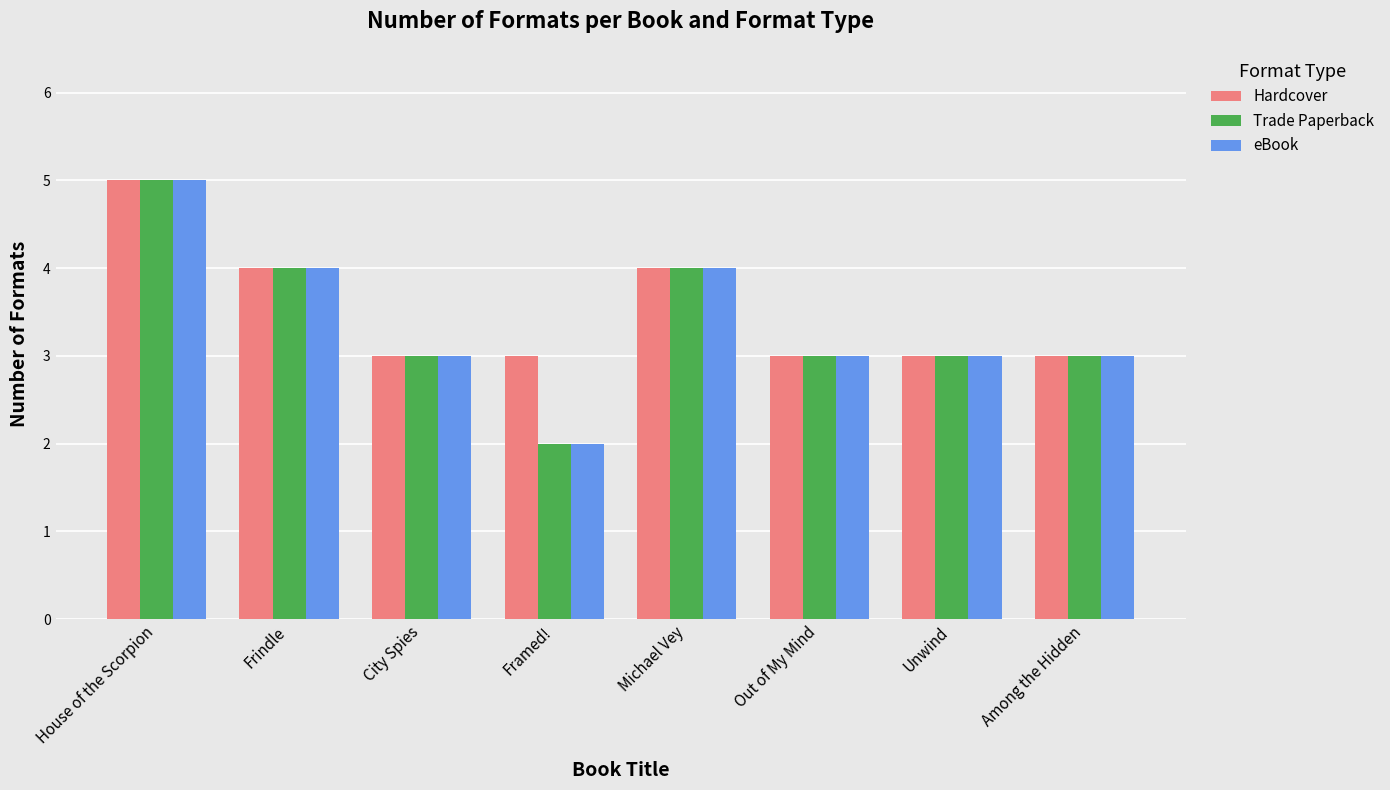

Reading right to left, extract all data points from this chart.

Hardcover: Among the Hidden=3	Unwind=3	Out of My Mind=3	Michael Vey=4	Framed!=3	City Spies=3	Frindle=4	House of the Scorpion=5
Trade Paperback: Among the Hidden=3	Unwind=3	Out of My Mind=3	Michael Vey=4	Framed!=2	City Spies=3	Frindle=4	House of the Scorpion=5
eBook: Among the Hidden=3	Unwind=3	Out of My Mind=3	Michael Vey=4	Framed!=2	City Spies=3	Frindle=4	House of the Scorpion=5